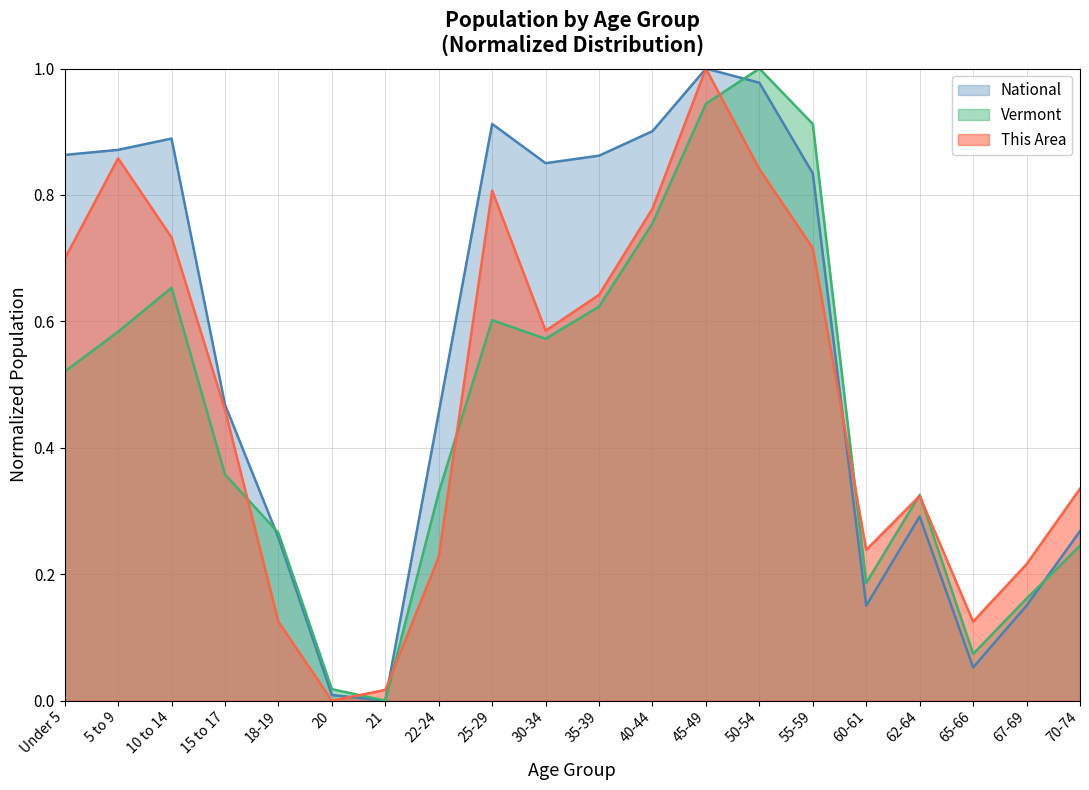

Rank the categories by This Area value from lowest to highest.

20, 21, 18-19, 65-66, 67-69, 22-24, 60-61, 62-64, 70-74, 15 to 17, 30-34, 35-39, Under 5, 55-59, 10 to 14, 40-44, 25-29, 50-54, 5 to 9, 45-49